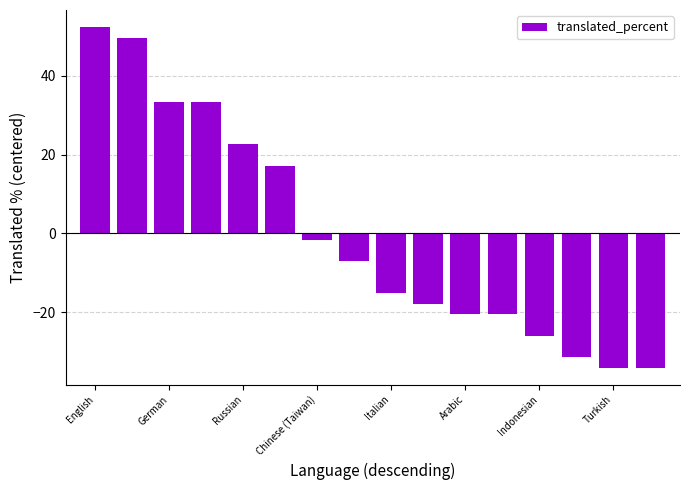

How many values exceed -7?

7